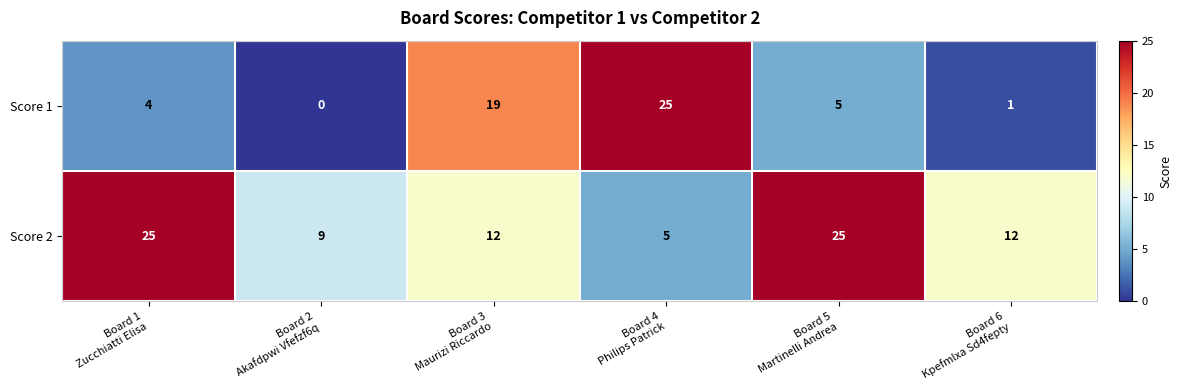

Which series has the widest spread of values?

Score 1